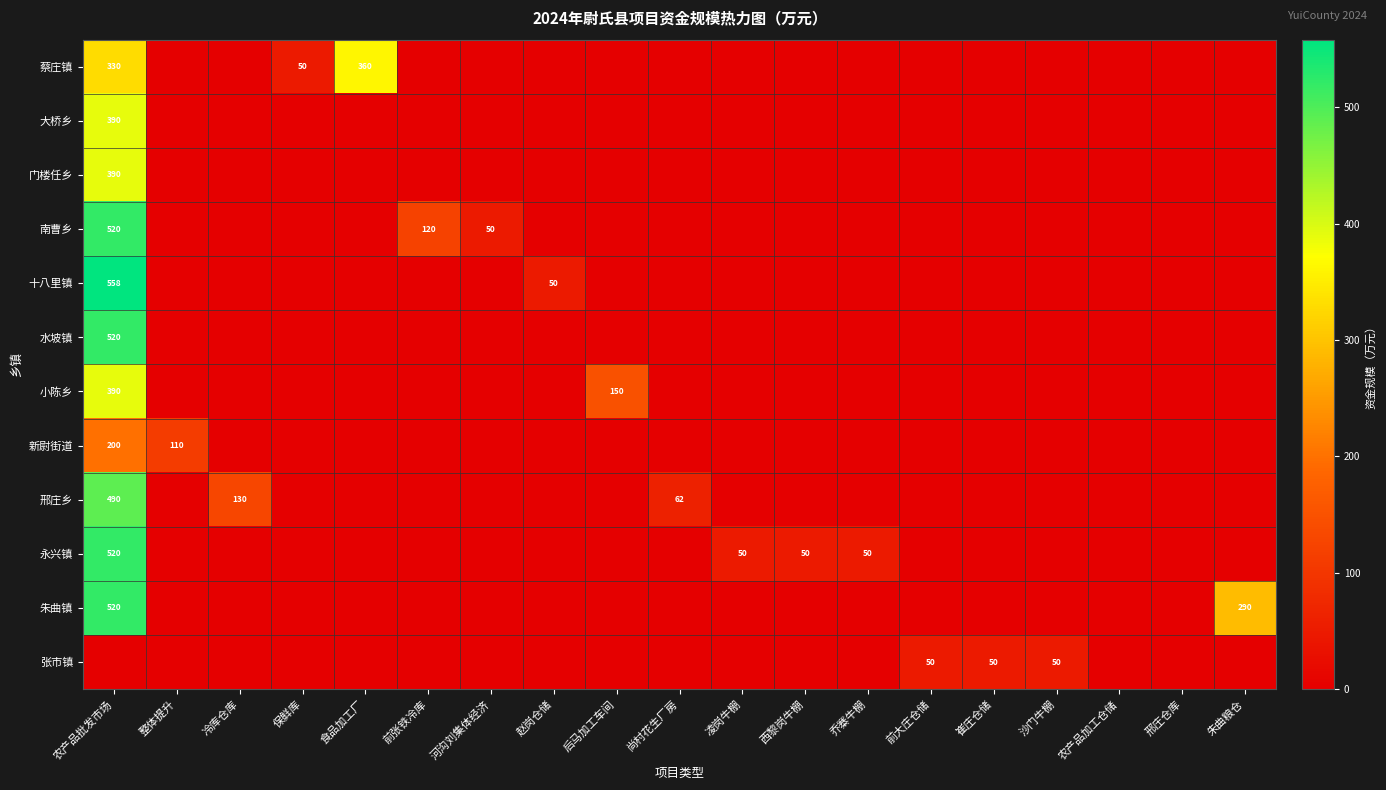

True or false: 南曹乡 has a value of 800 at 农产品批发市场.

False